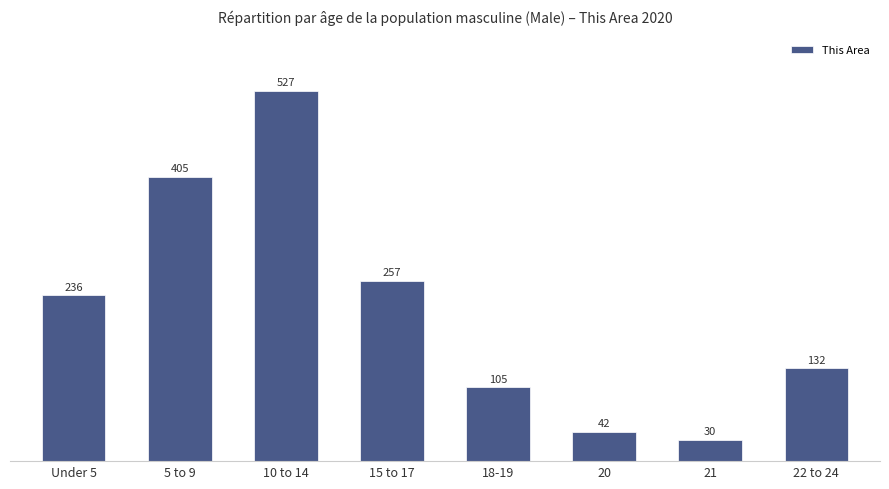

How many categories are shown in the chart?

8